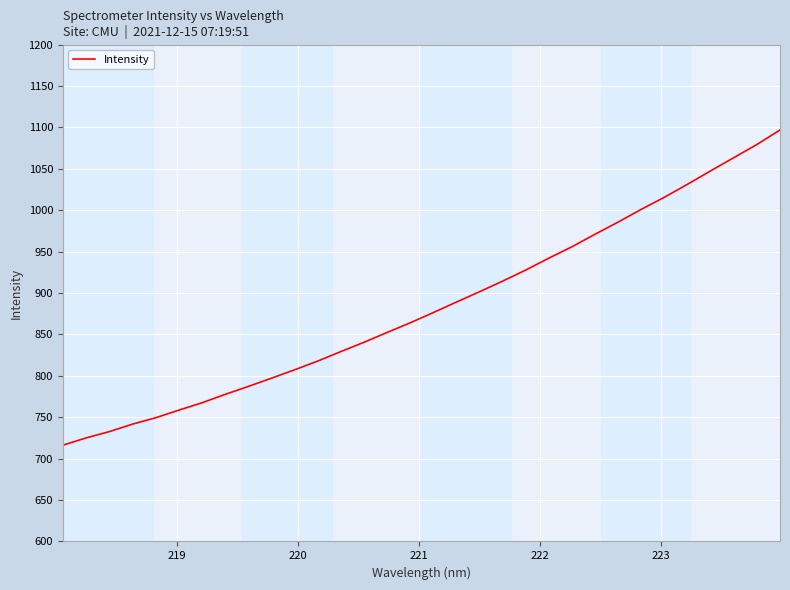

What is the smallest value displayed?

716.2